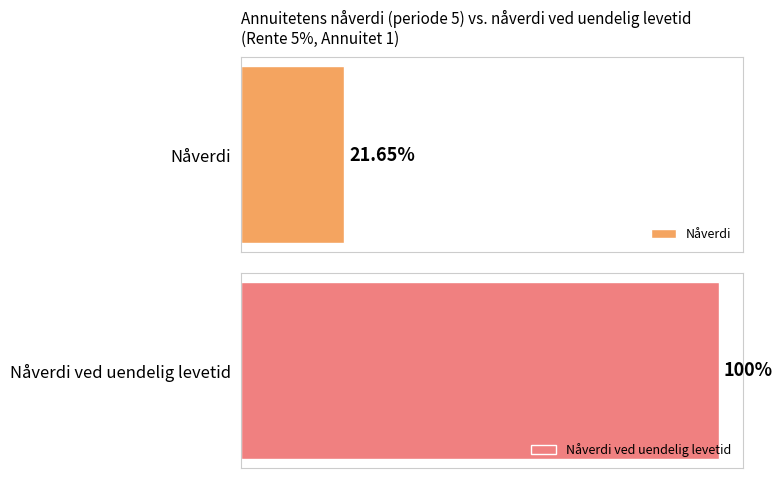

Is the value of Nåverdi ved uendelig levetid at 7 greater than the value of Nåverdi at 14?

Yes